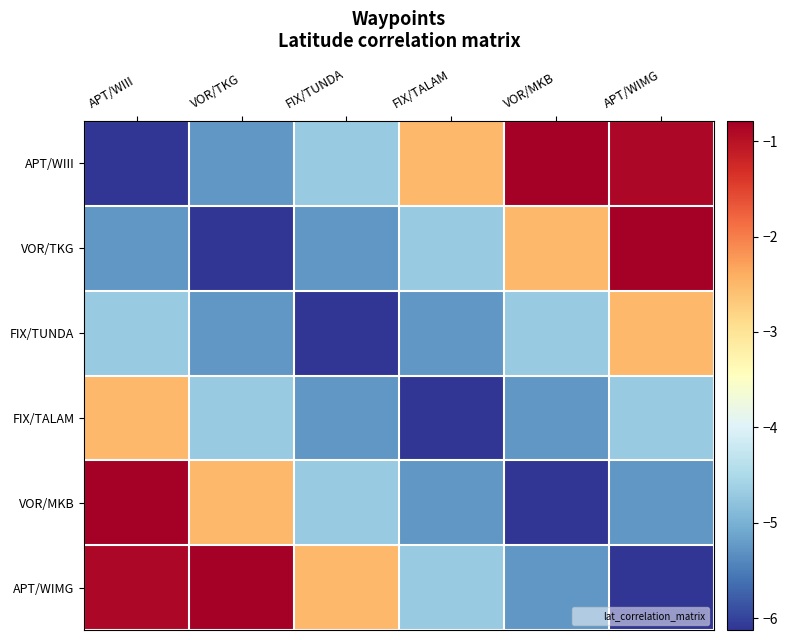

Which series has the largest total across all categories?

APT/WIII